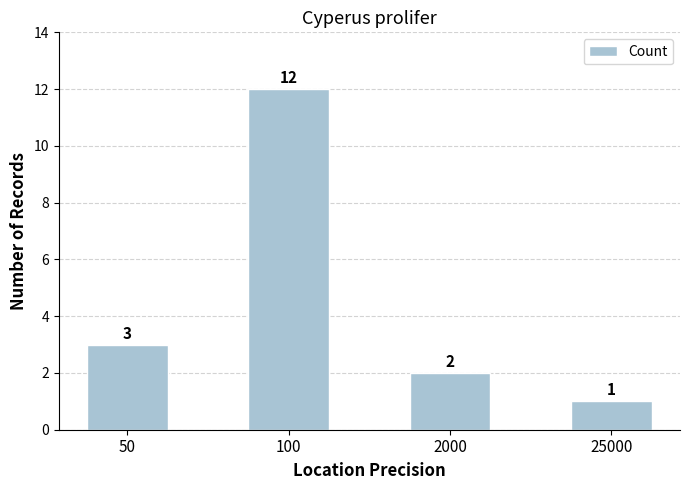

True or false: the data shows 7 at 100.

False